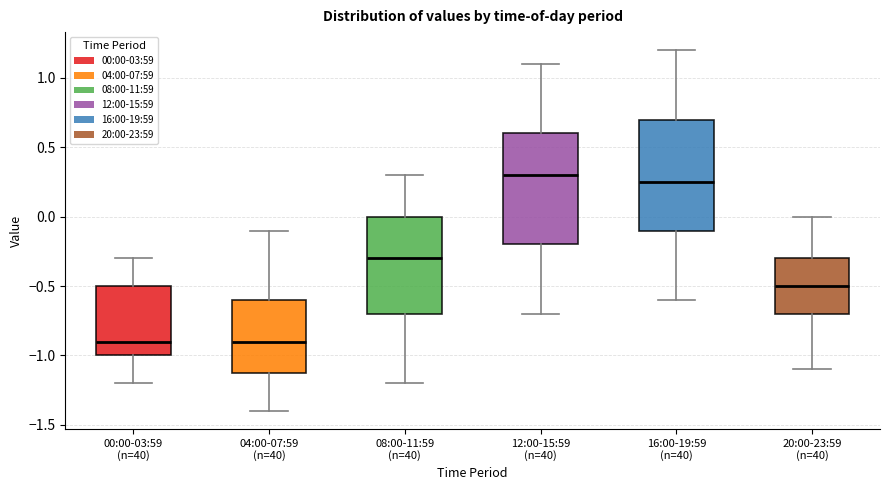

Reading left to right, read every box against the y-axis: the position of its median line, the range the box covers, and the ends of its whiskers. The values are not printed on the chart, so give them approximately, as read against the axis.

00:00-03:59 (n=40): median -0.90, box -1.00 to -0.50, whiskers -1.20 to -0.30
04:00-07:59 (n=40): median -0.90, box -1.10 to -0.60, whiskers -1.40 to -0.10
08:00-11:59 (n=40): median -0.30, box -0.70 to 0.00, whiskers -1.20 to 0.30
12:00-15:59 (n=40): median 0.30, box -0.20 to 0.60, whiskers -0.70 to 1.10
16:00-19:59 (n=40): median 0.25, box -0.10 to 0.70, whiskers -0.60 to 1.20
20:00-23:59 (n=40): median -0.50, box -0.70 to -0.30, whiskers -1.10 to 0.00